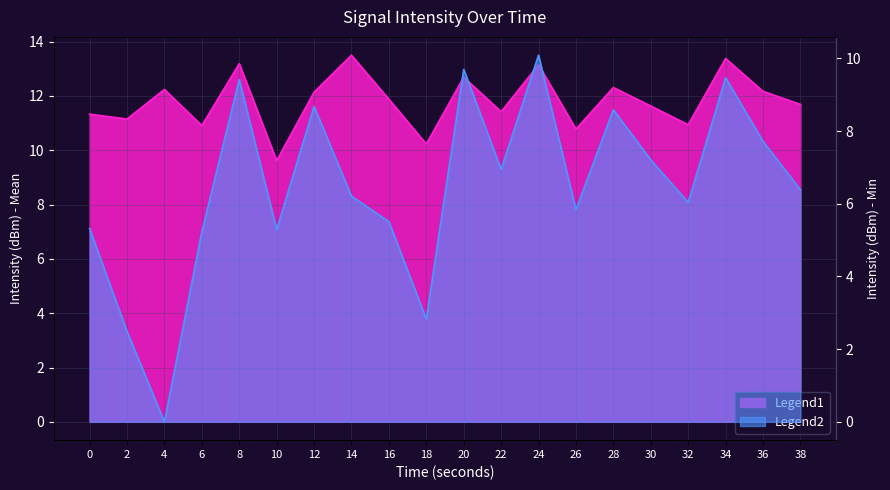

Rank the series by their average value, from highest to lowest.

intensity_mean, intensity_min